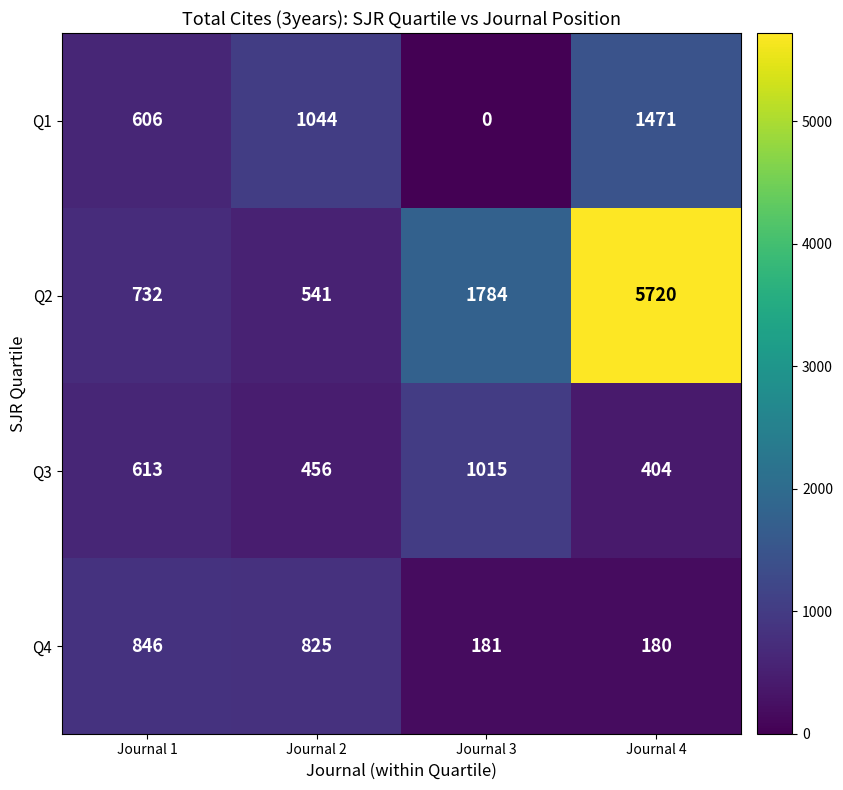

The value of Q1 at Journal 2 is 1044. True or false?

True